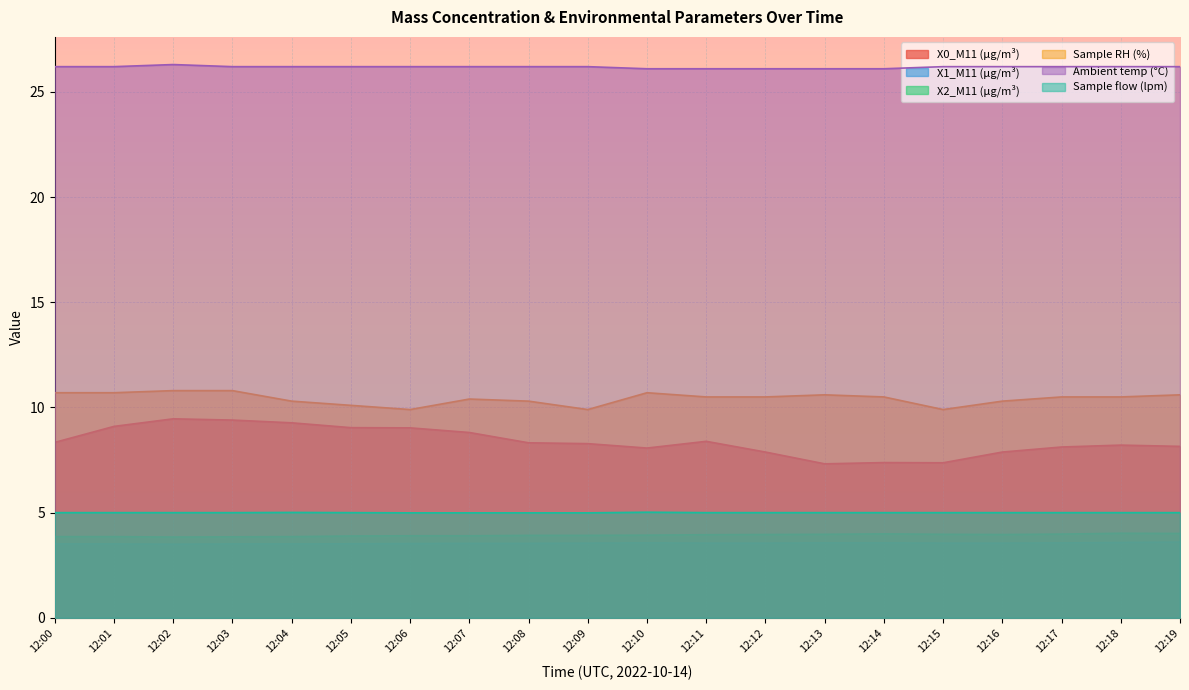

True or false: X0_M11 (μg/m³) and Sample flow (lpm) intersect in this chart.

False